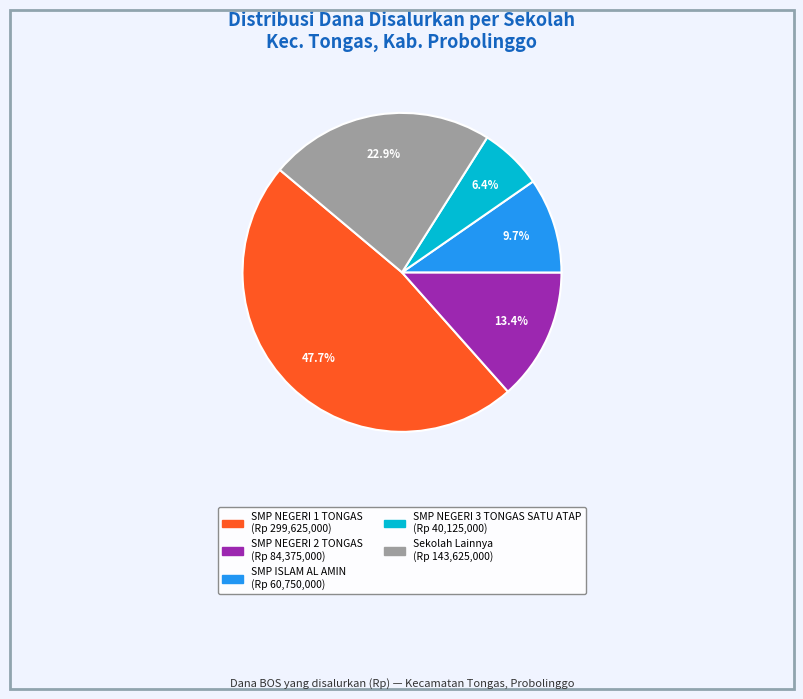

Count the number of slices in the pie.

5